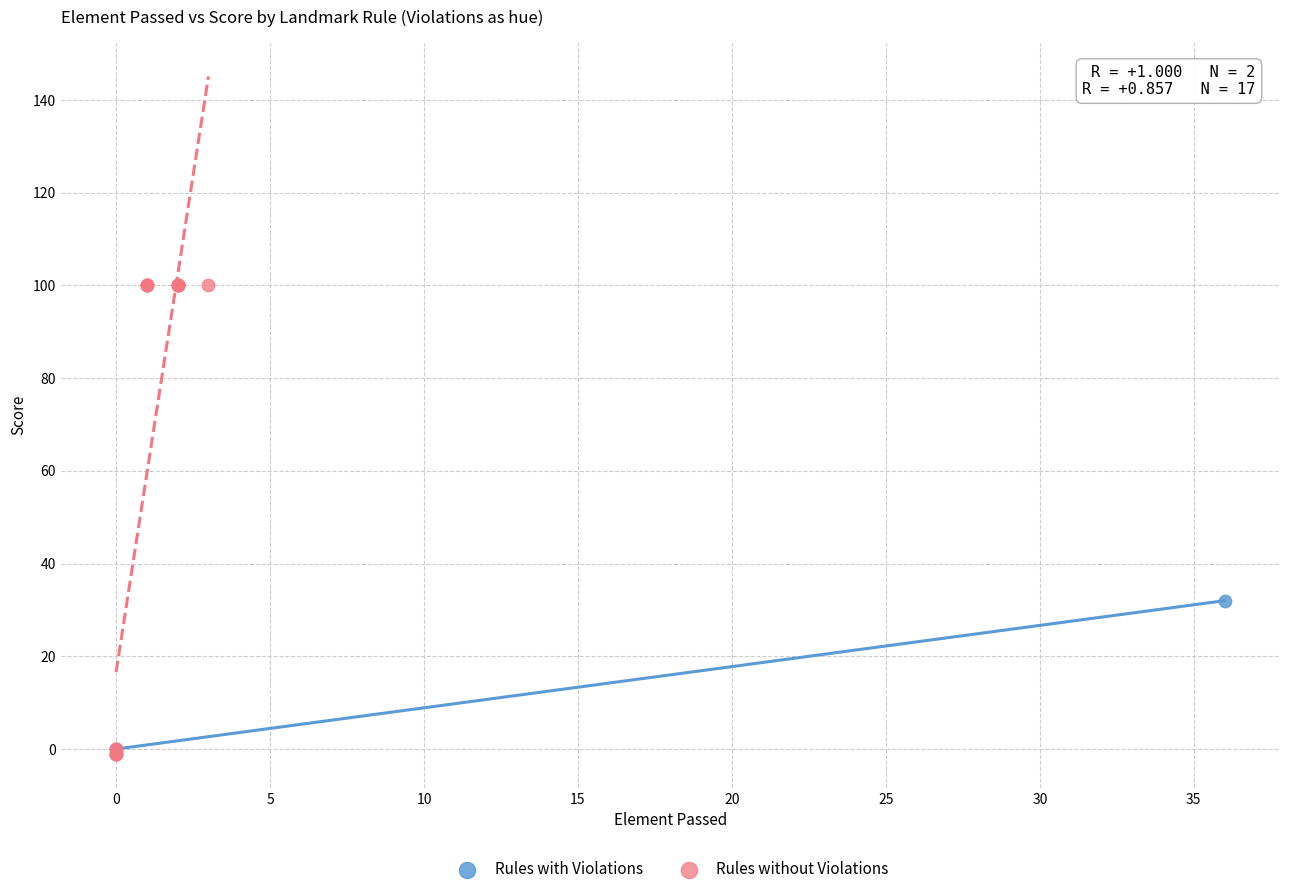

Which series reaches the maximum Y coordinate?

Rules without Violations